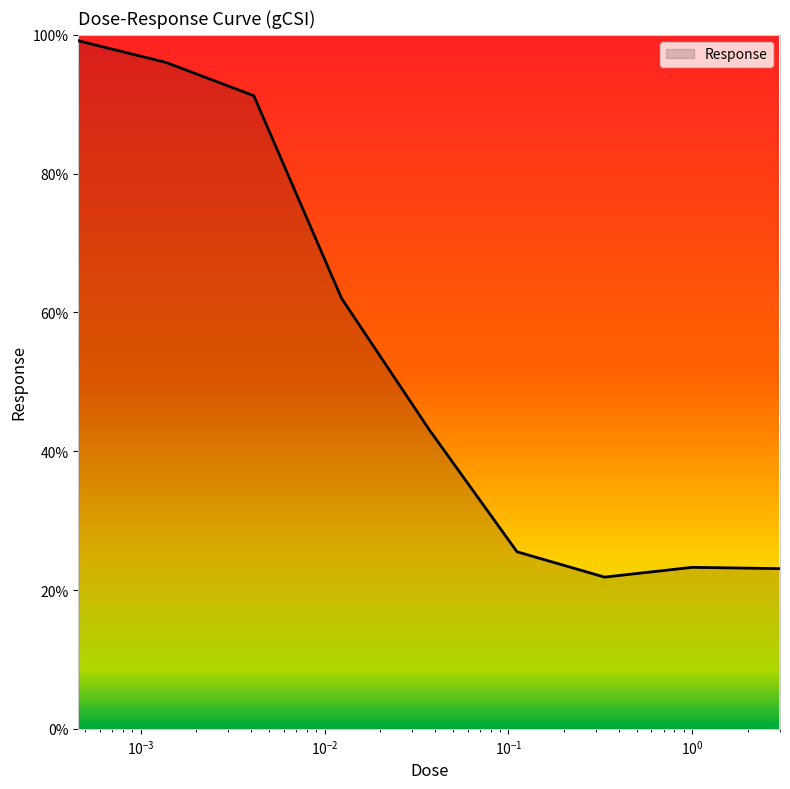

What is the smallest value displayed?

21.9